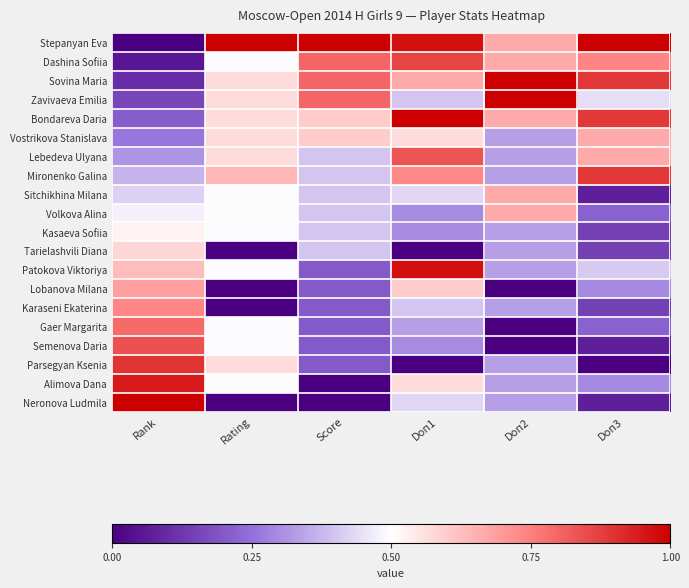

What is the greatest value displayed?

1.0